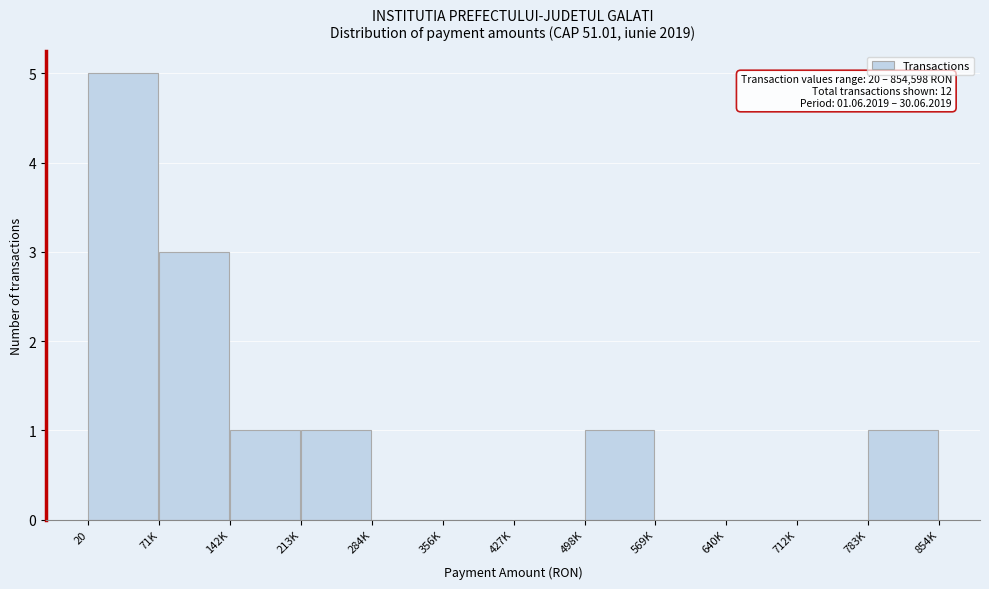

Reading right to left, list all the values displayed in this chart.

783K=1	712K=0	640K=0	569K=0	498K=1	427K=0	356K=0	284K=0	213K=1	142K=1	71K=3	20=5